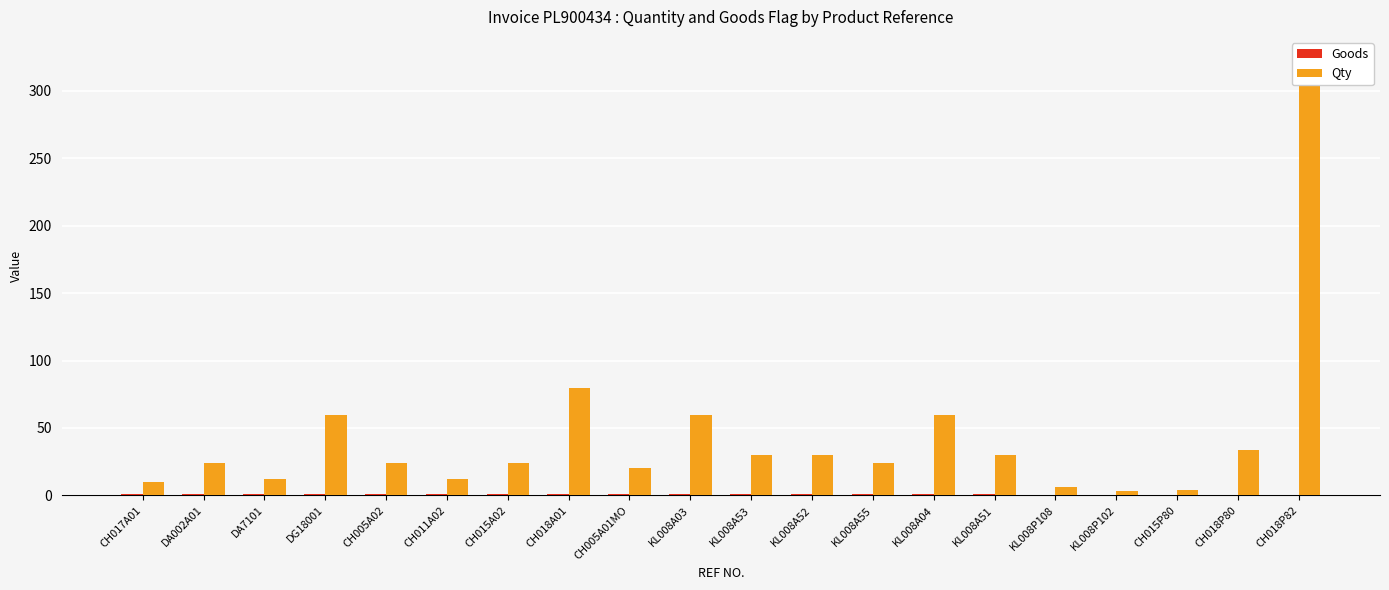

What are all the series names shown in the legend?

Goods, Qty